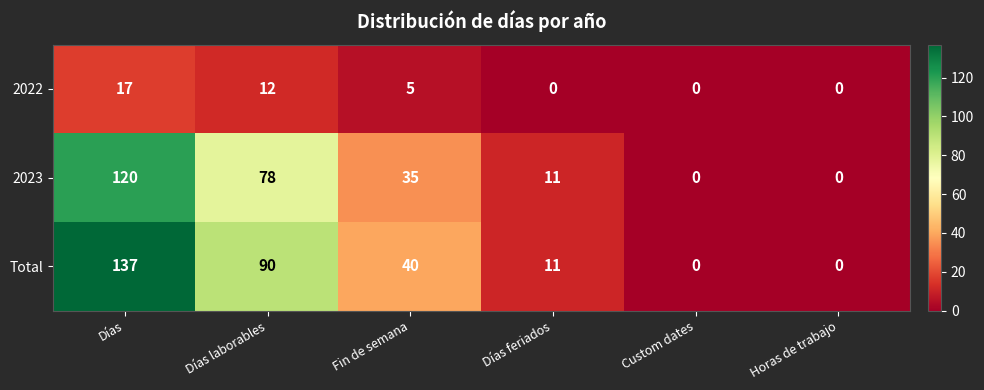

At which label does 2022 reach its peak?

Días